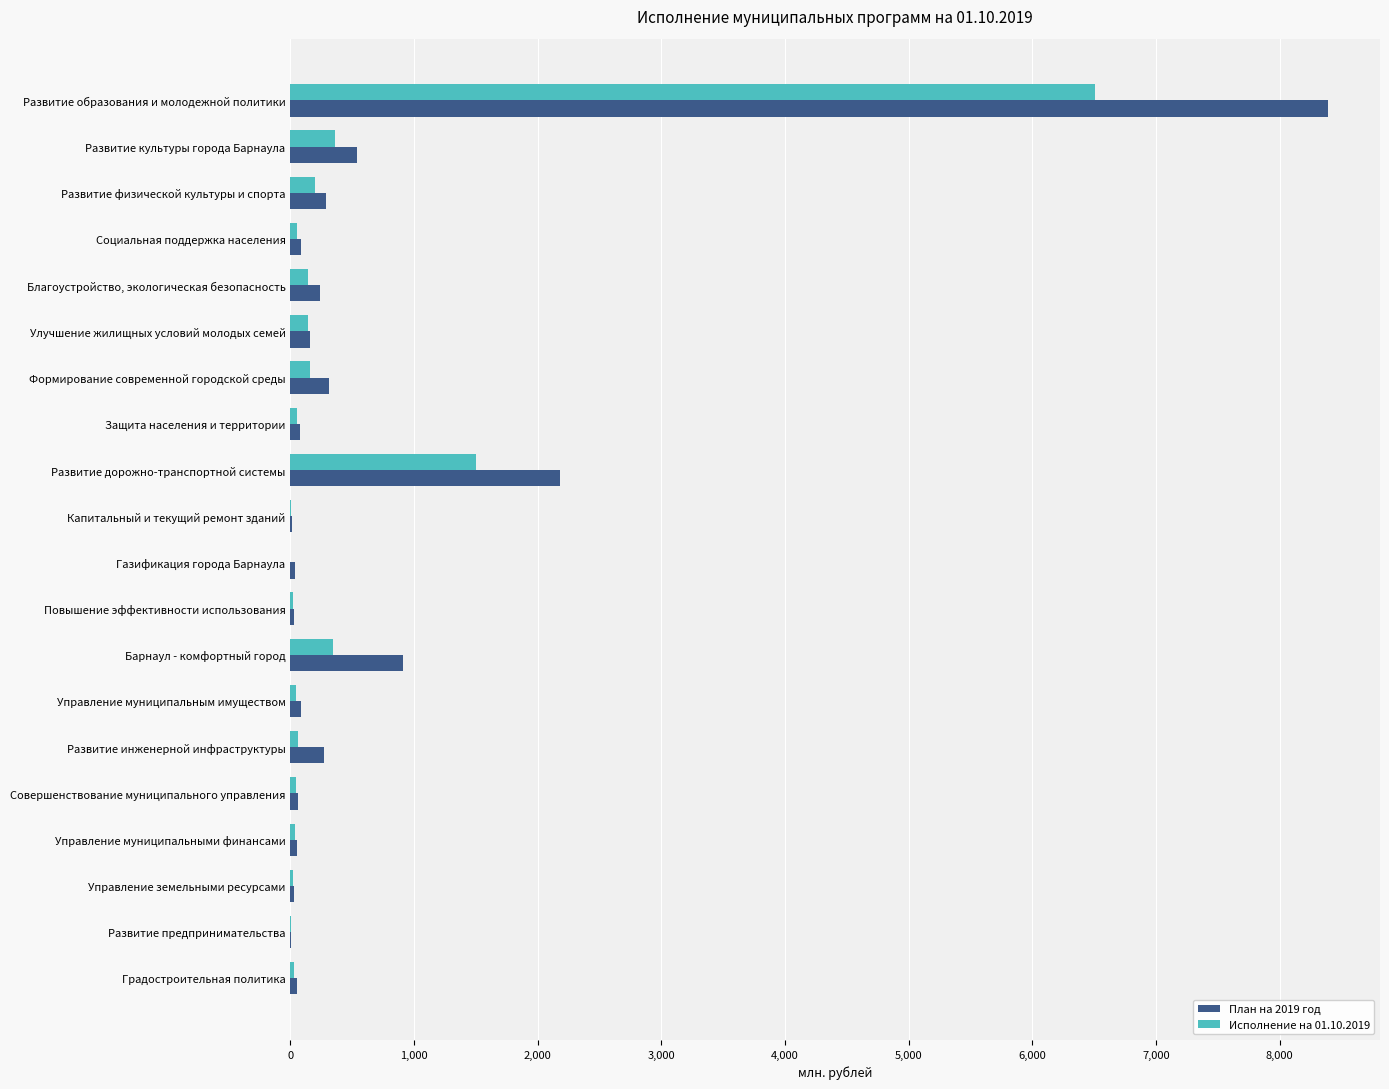

How many data points in Исполнение на 01.10.2019 are above 53?

10